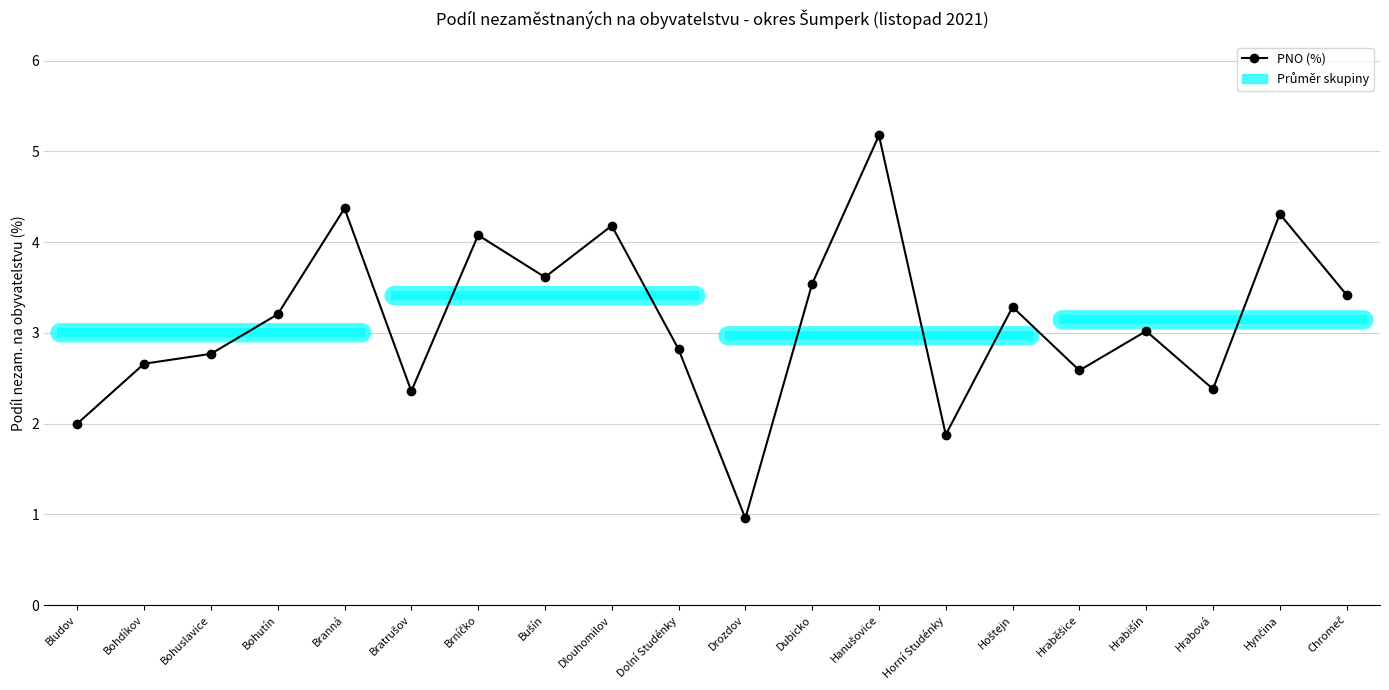

Between Bludov and Dolní Studénky, which is larger?

Dolní Studénky